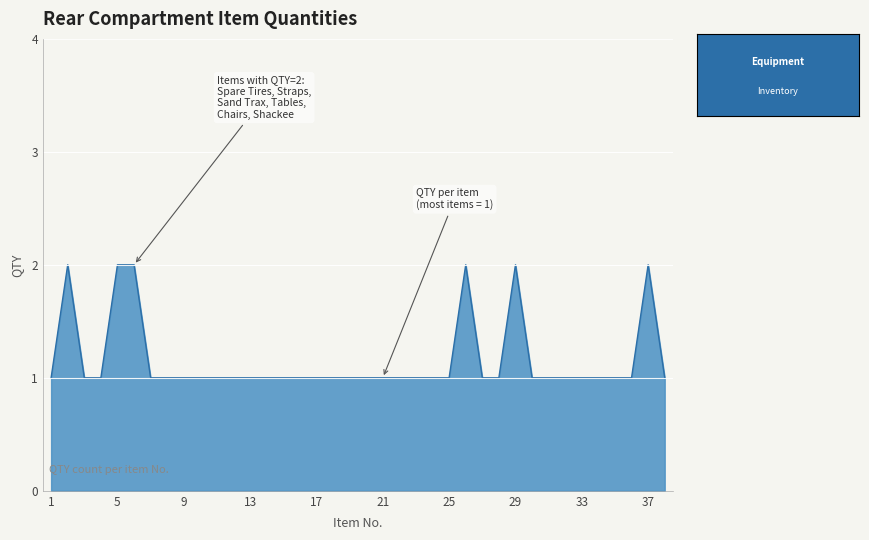

Does the chart have visible grid lines?

Yes